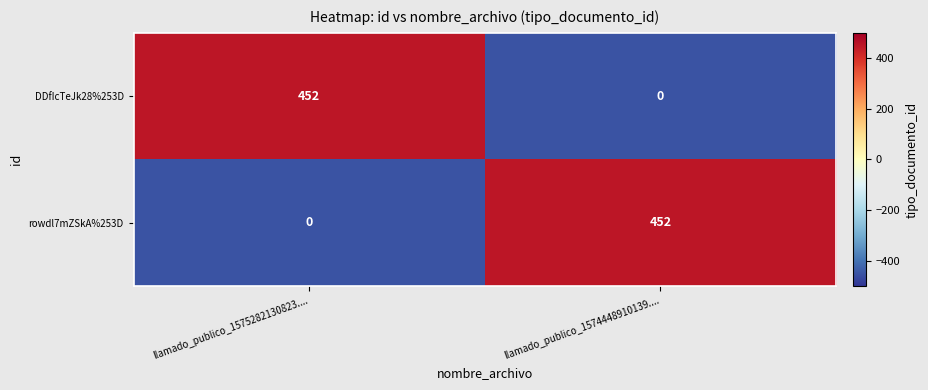

What is the total value across all series at llamado_publico_1575282130823....?

452